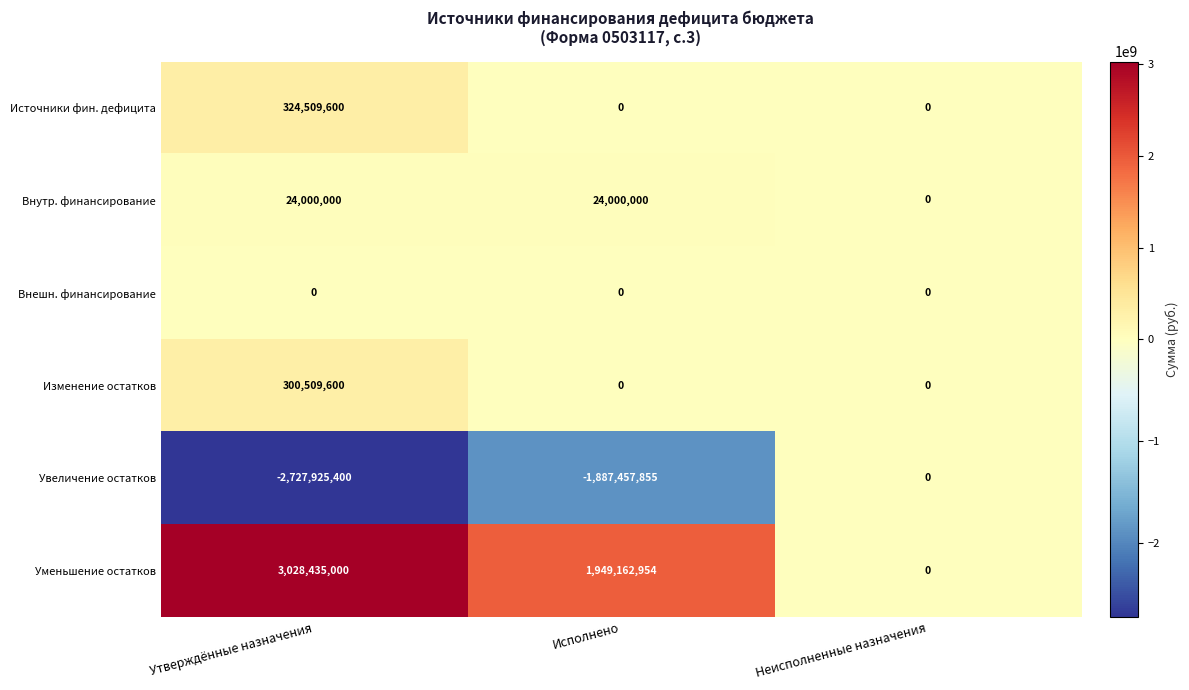

The value of Внешн. финансирование at Исполнено is 0. True or false?

True